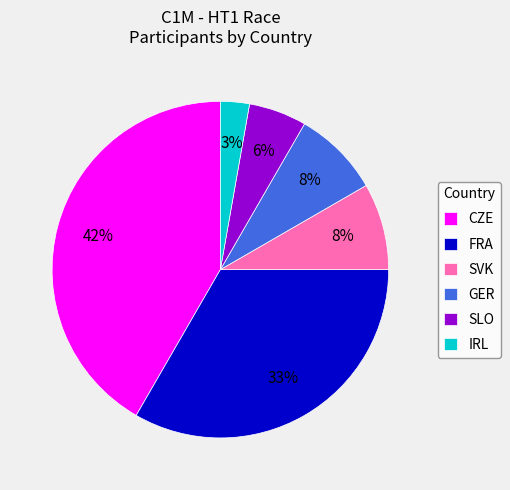

Between FRA and GER, which is larger?

FRA